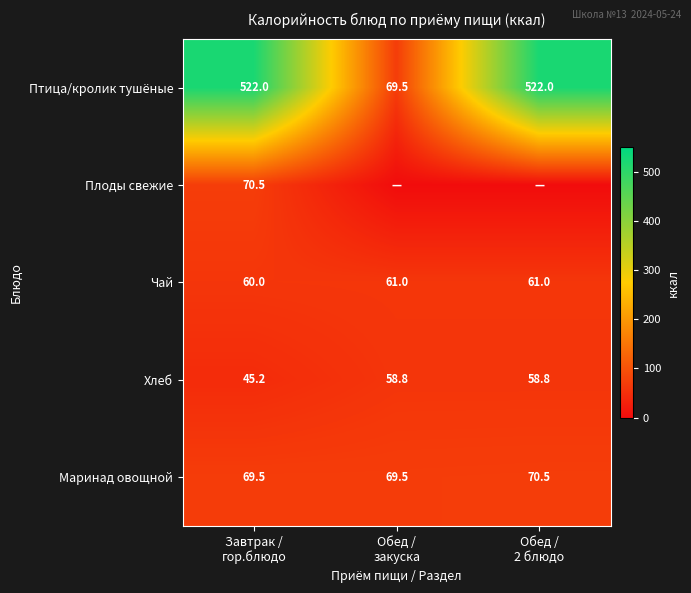

What is the difference between the maximum and minimum values in the Птица/кролик тушёные series?

452.5